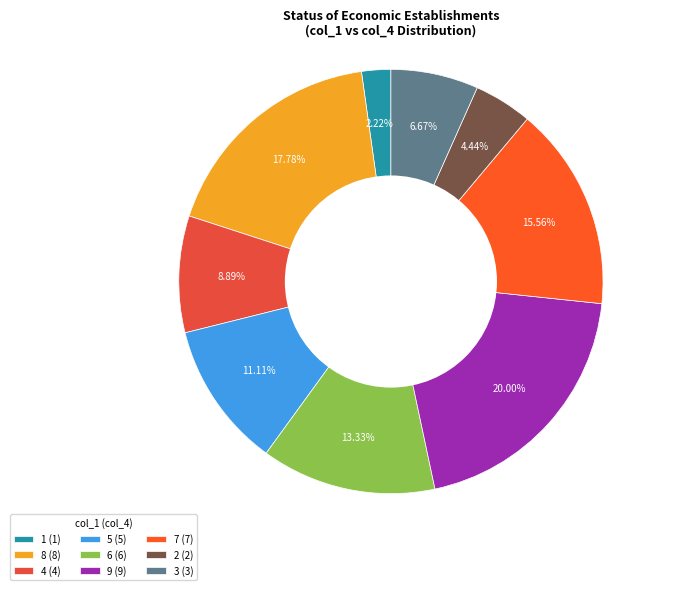

What percentage is the 1 slice, to the nearest percent?

2%